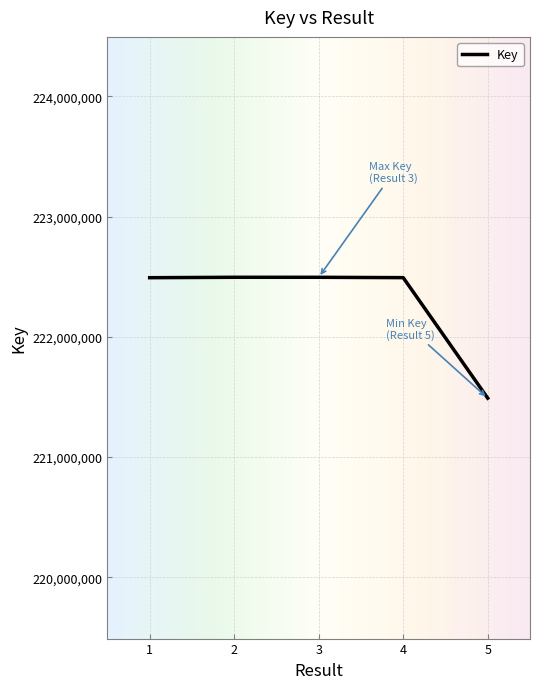

Is it true that the value at 2 is 291945437?

False